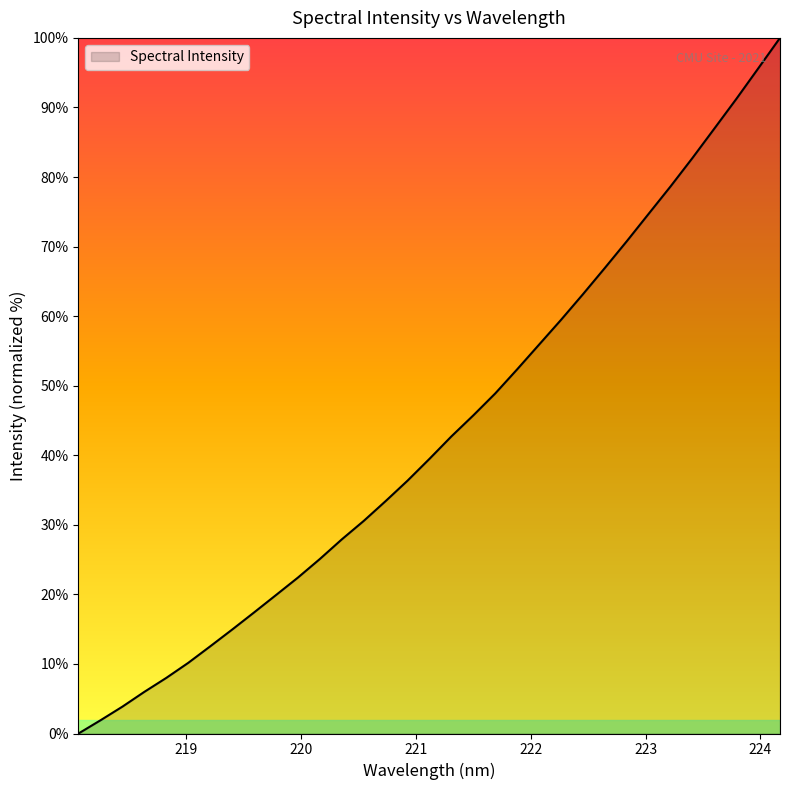

What is the maximum value shown in the chart?

100.0